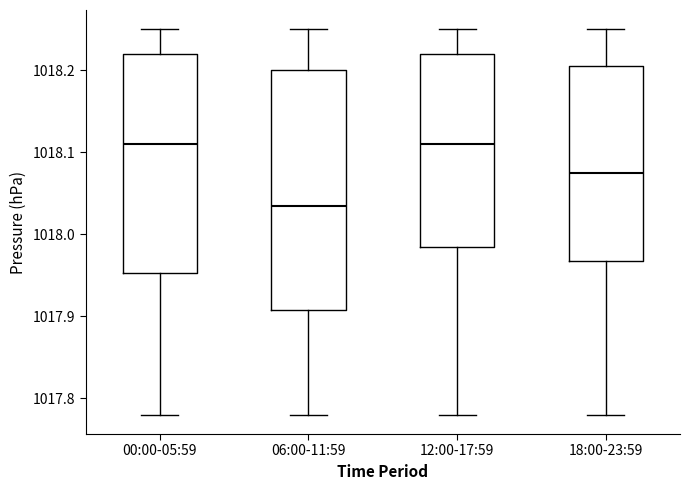

Reading left to right, transcribe this box plot: for each box, give where its median line is, the range the box spans, and where its two whiskers end, as read against the y-axis. The values are not printed on the chart, so give them approximately, as read against the axis.

00:00-05:59: median 1018.11, box 1017.95 to 1018.22, whiskers 1017.78 to 1018.25
06:00-11:59: median 1018.04, box 1017.91 to 1018.20, whiskers 1017.78 to 1018.25
12:00-17:59: median 1018.11, box 1017.99 to 1018.22, whiskers 1017.78 to 1018.25
18:00-23:59: median 1018.08, box 1017.97 to 1018.21, whiskers 1017.78 to 1018.25